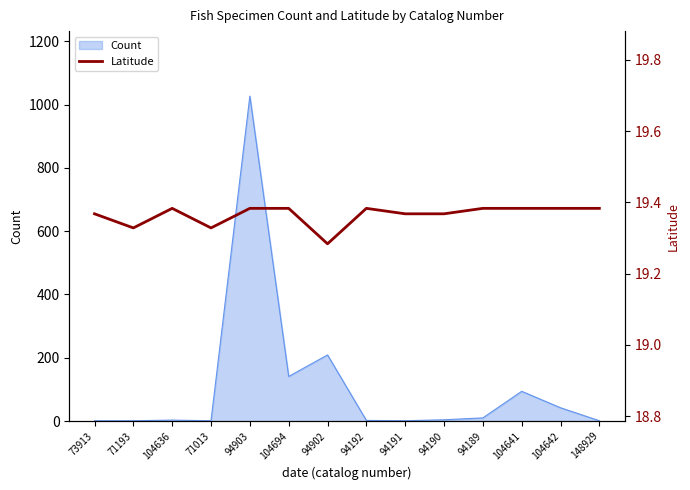

The value of Count at 94903 is 1027. True or false?

True